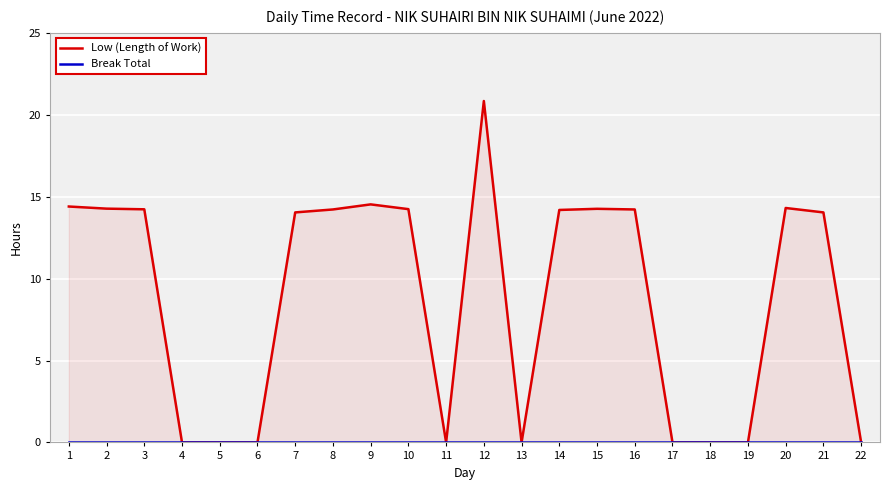

Rank the series at 11 from lowest to highest value.

Low (Length of Work), Break Total